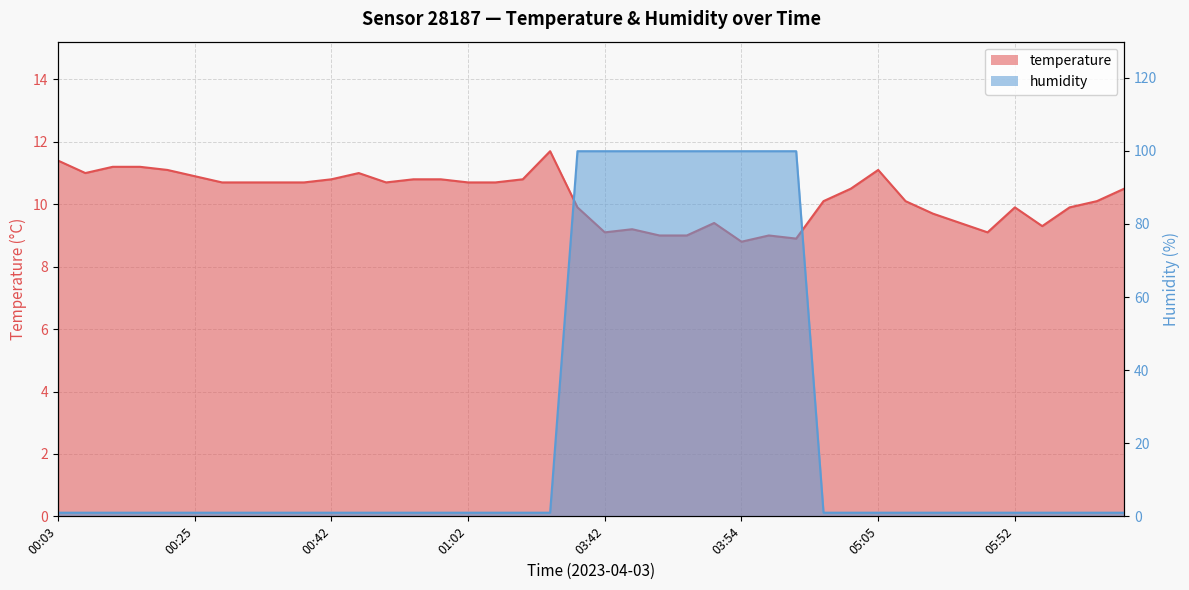

What are all the series names shown in the legend?

temperature, humidity